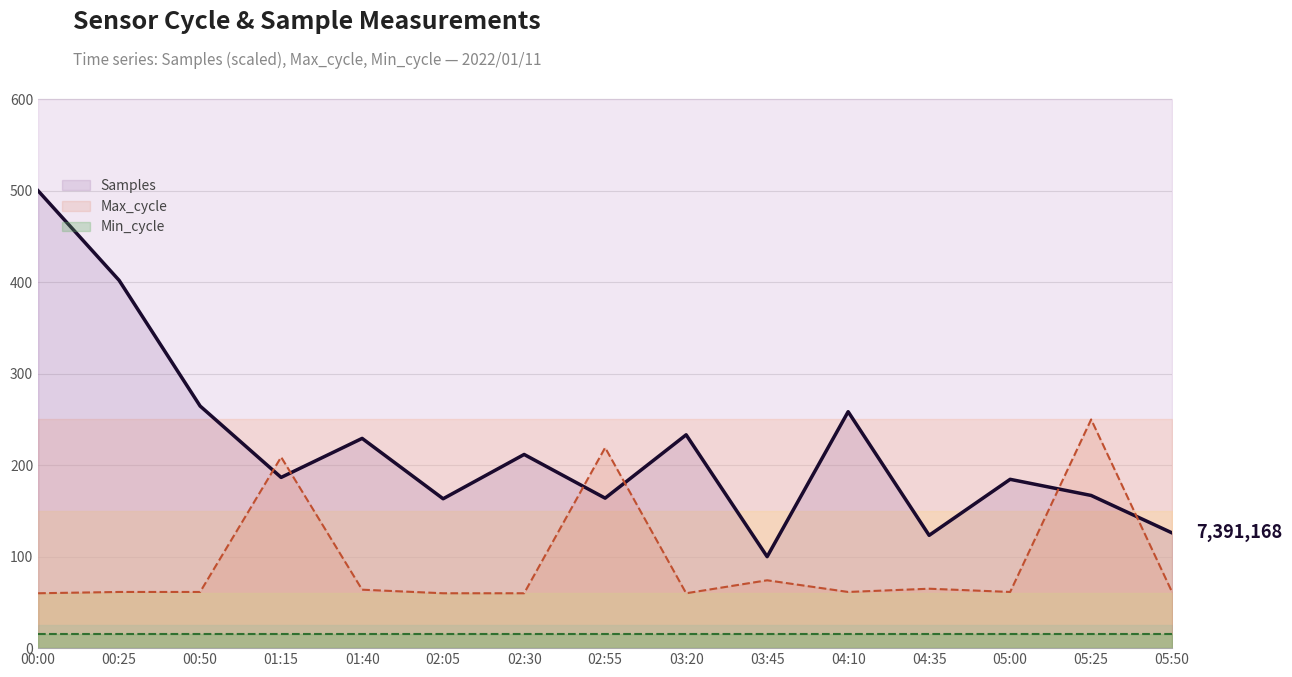

True or false: Samples has a value of 123.3 at 04:35.

True